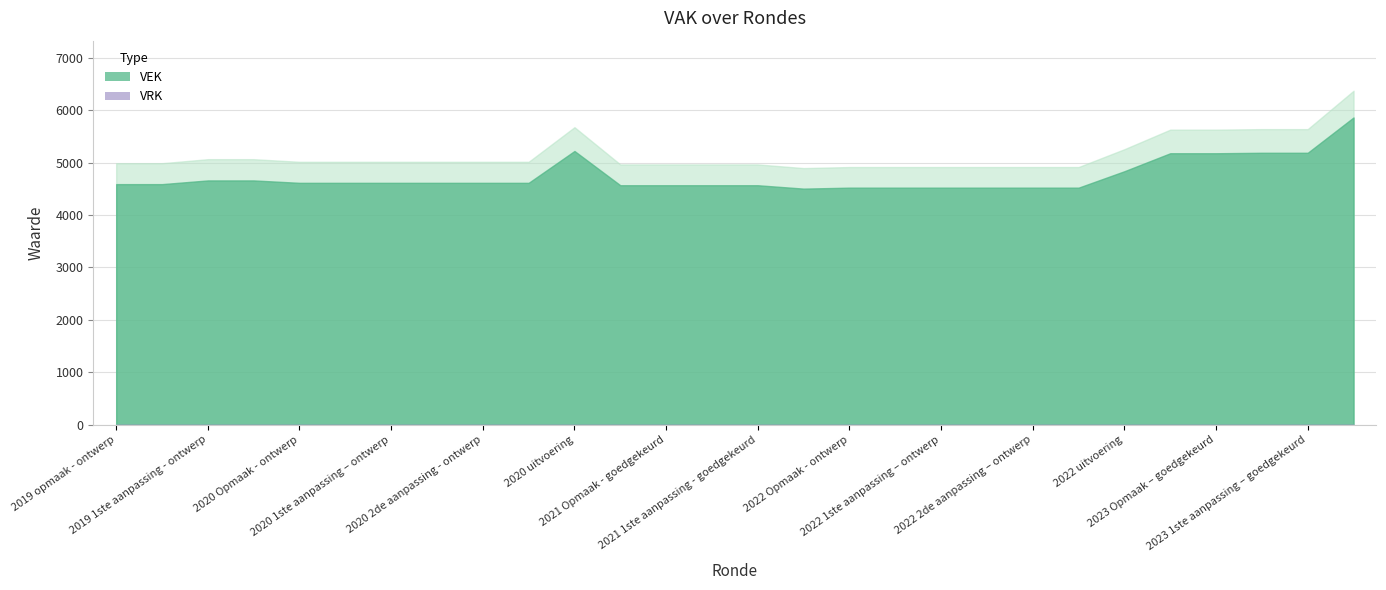

List the series in order of their peak value, lowest first.

VRK, VEK